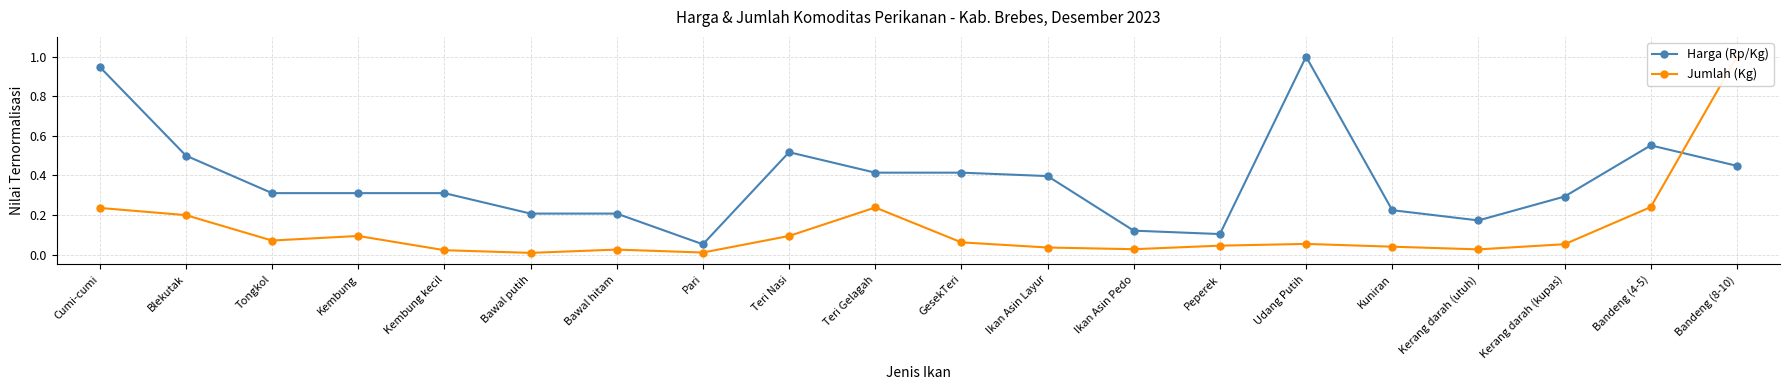

Where do Harga (Rp/Kg) and Jumlah (Kg) first cross each other?

Bandeng (4-5) and Bandeng (8-10)